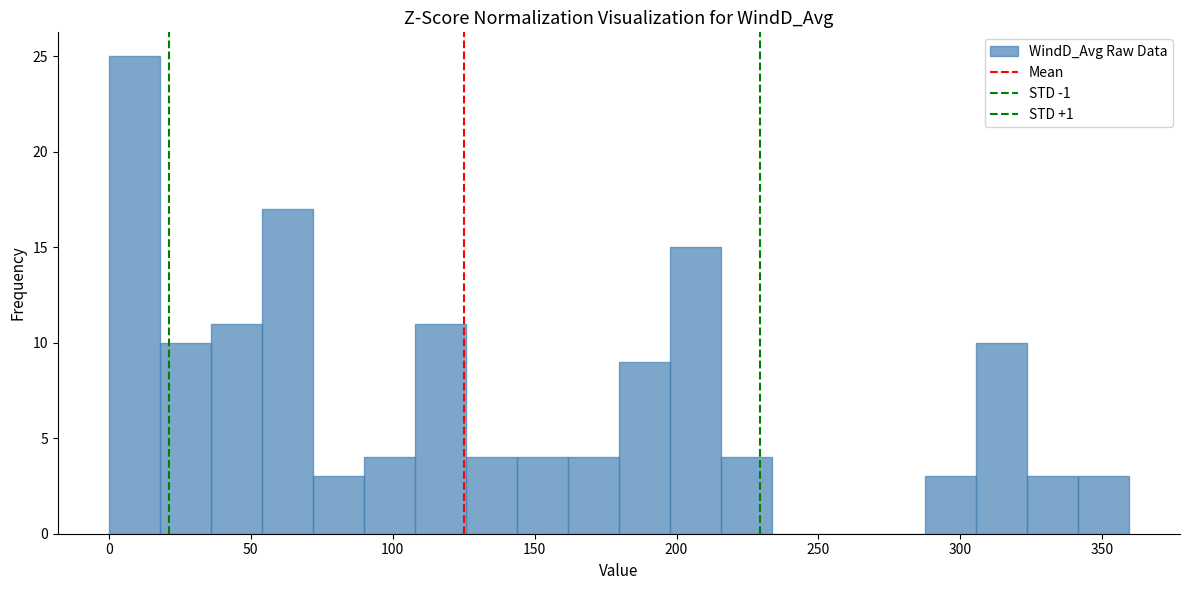

Around what value on the x-axis is the tallest bar? Give the approximate position of its centre, as read against the axis.

10